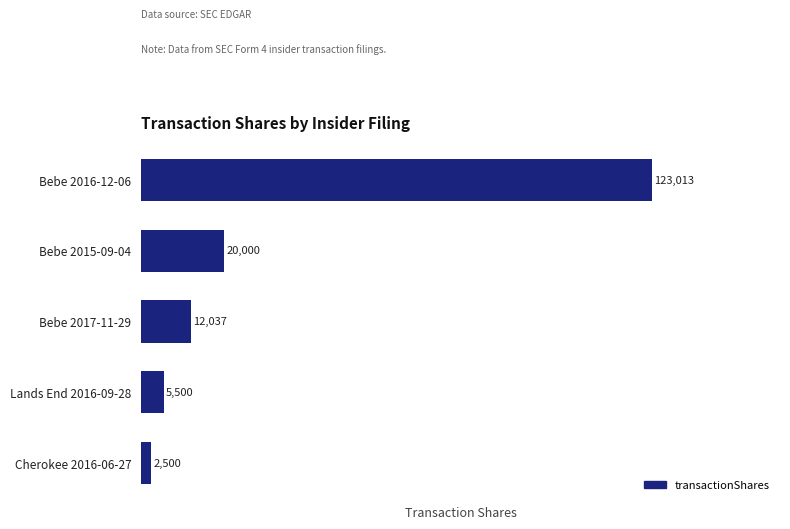

What is the approximate value at Bebe 2017-11-29?

12037